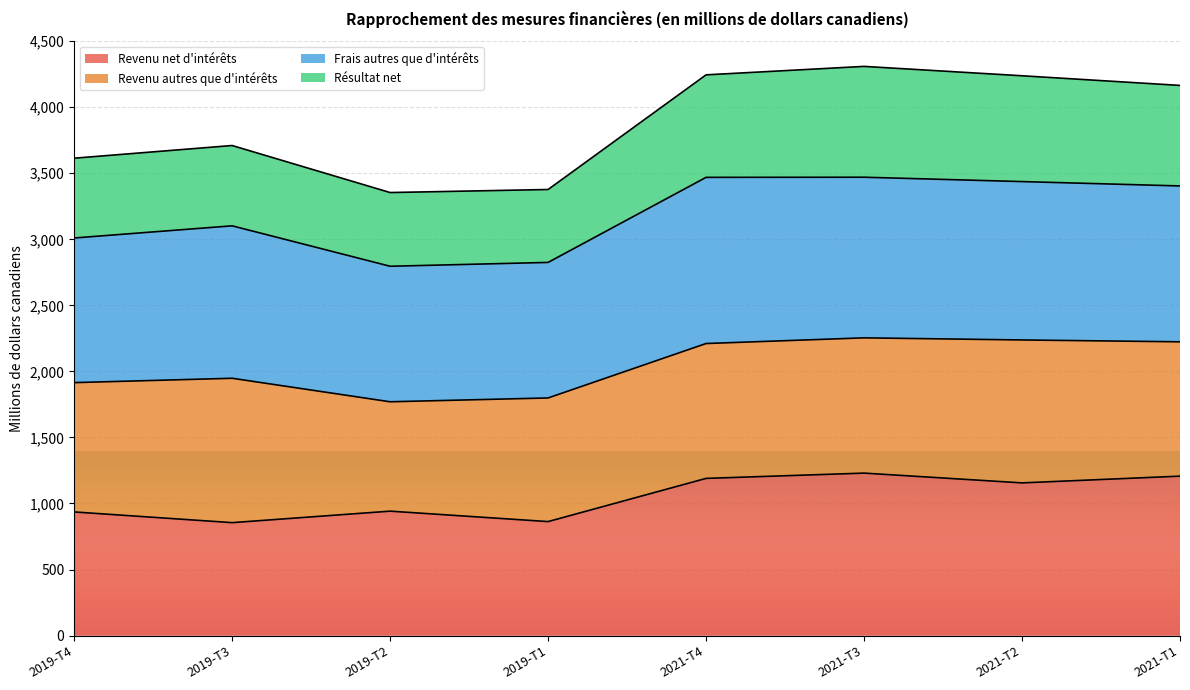

What is the smallest value displayed?

855